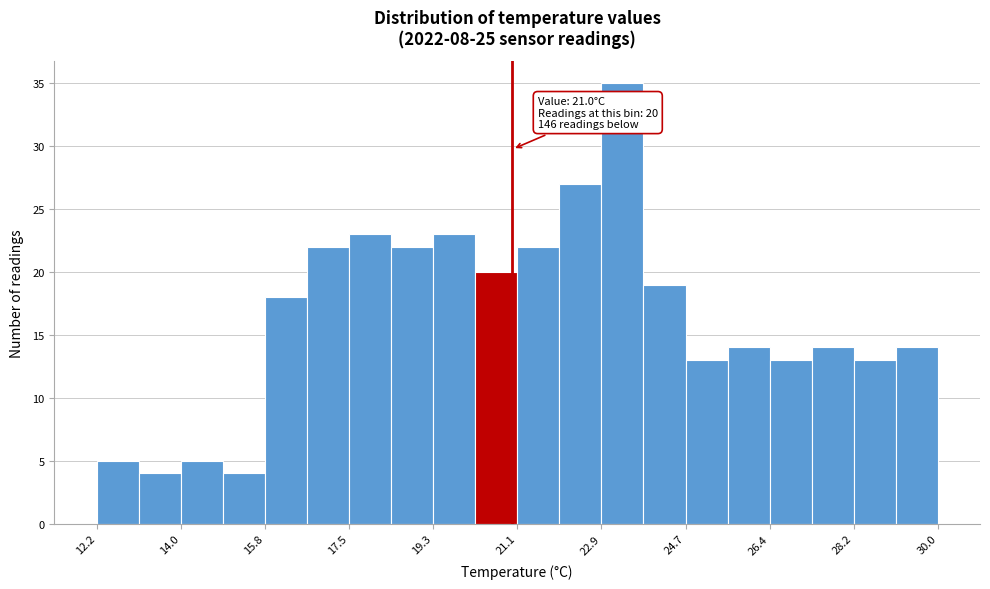

Over which range of the x-axis is the bar tallest?

22.8 to 23.8